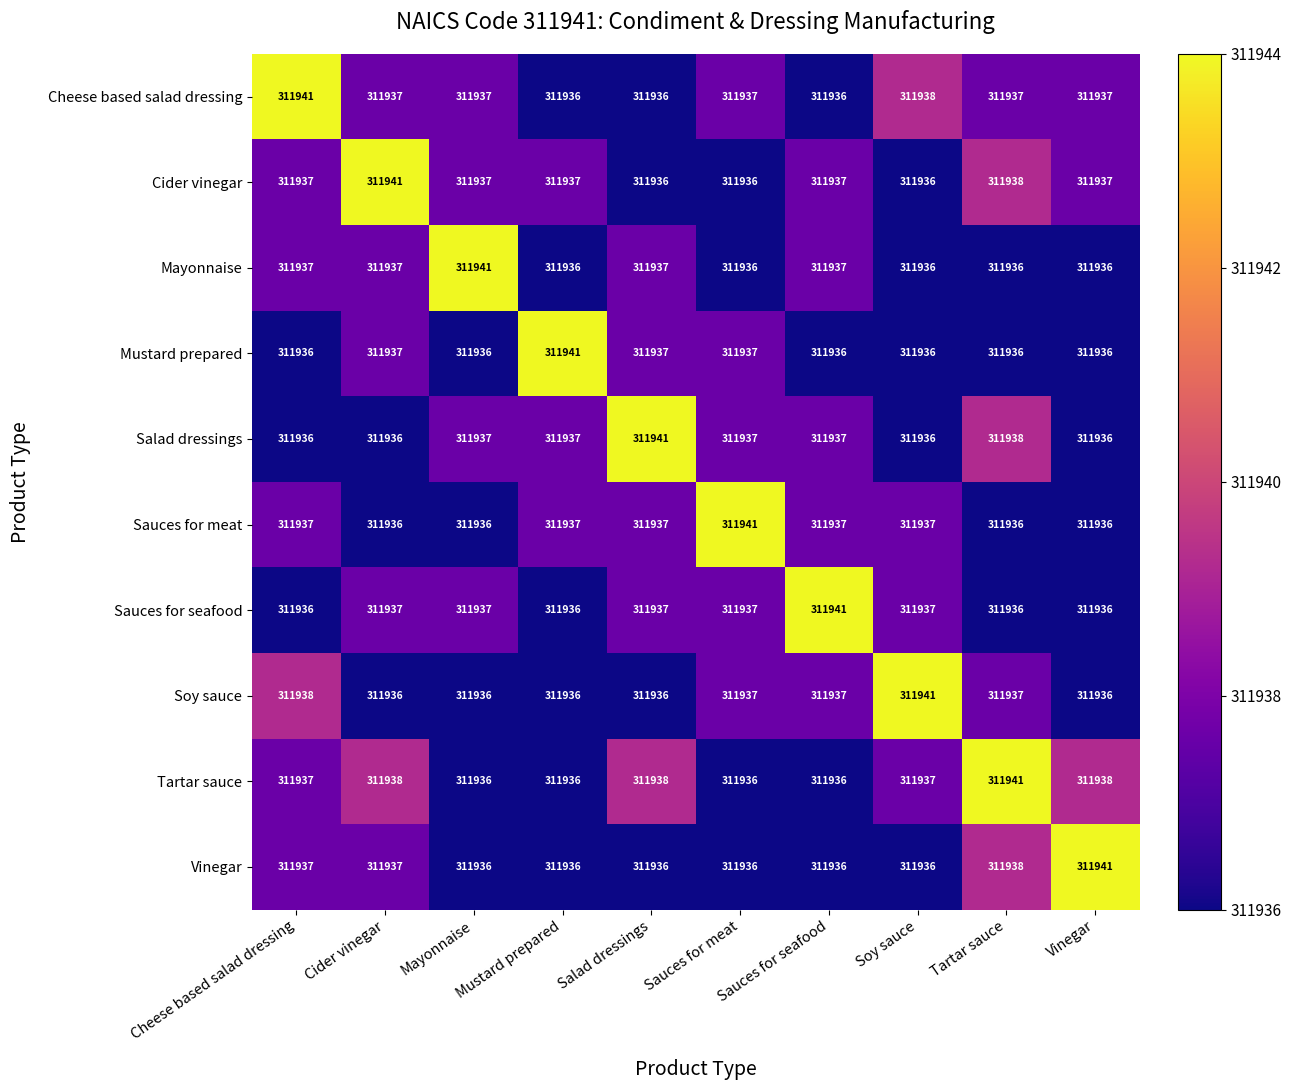

What is the minimum value shown in the chart?

311936